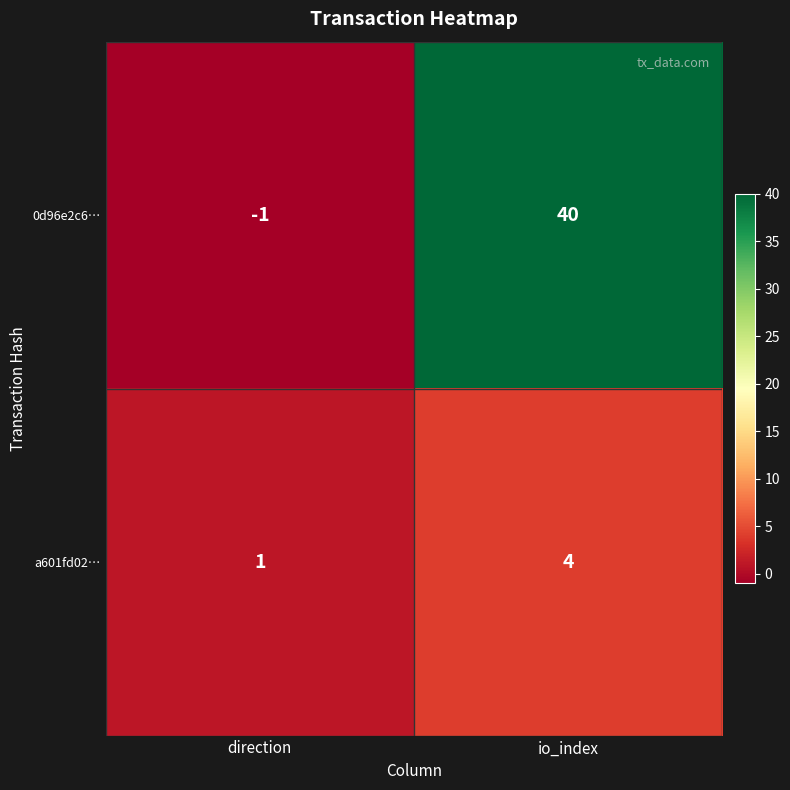

What is the average value of the 0d96e2c6… series?

20